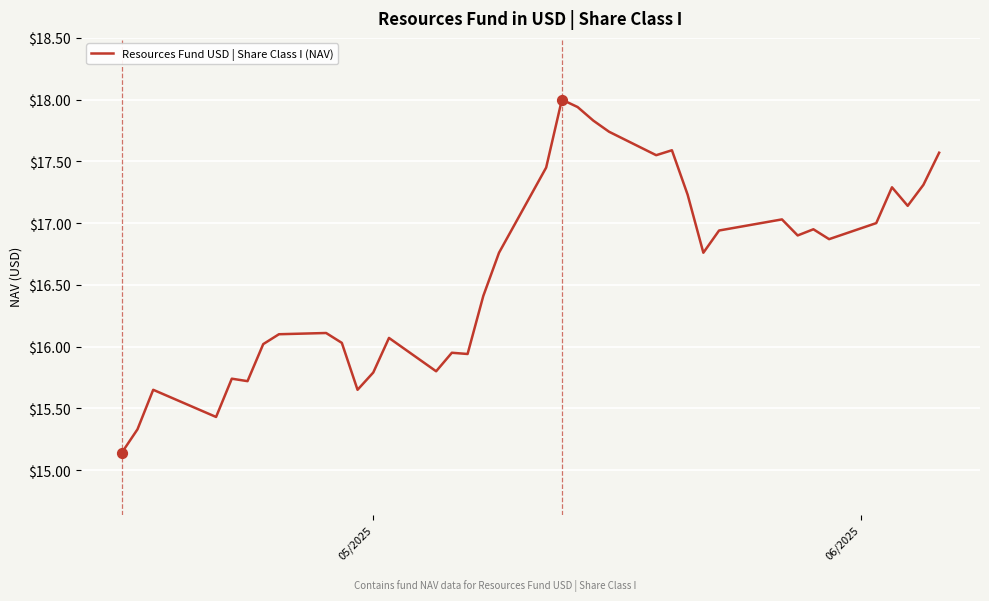

What is the maximum value shown in the chart?

18.0